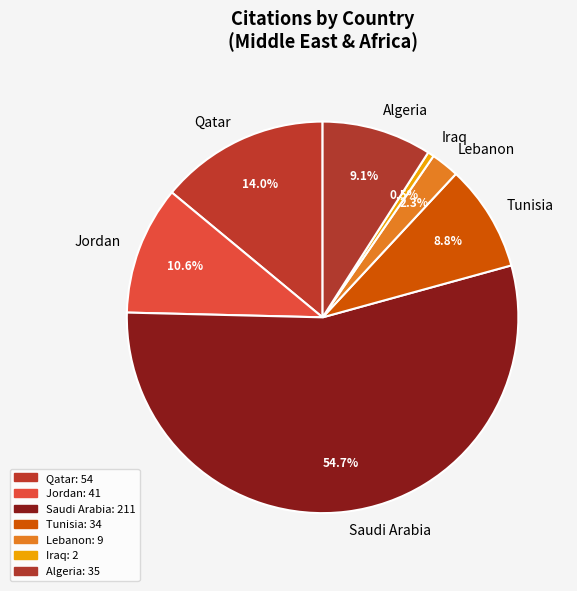

To the nearest percent, what is the difference between the Jordan and Qatar slice percentages?

3%